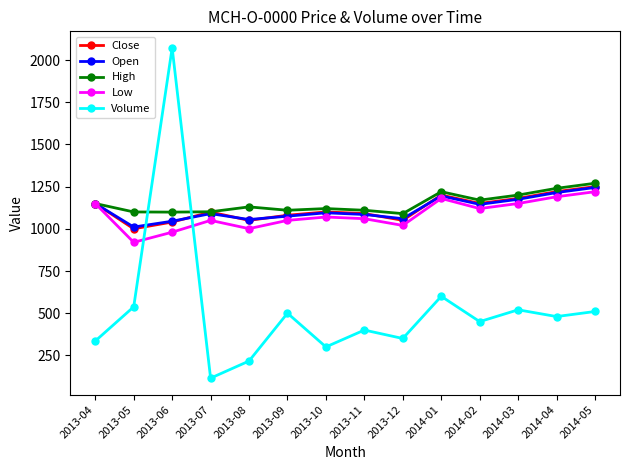

What is the sum of all Open values?

15640.5